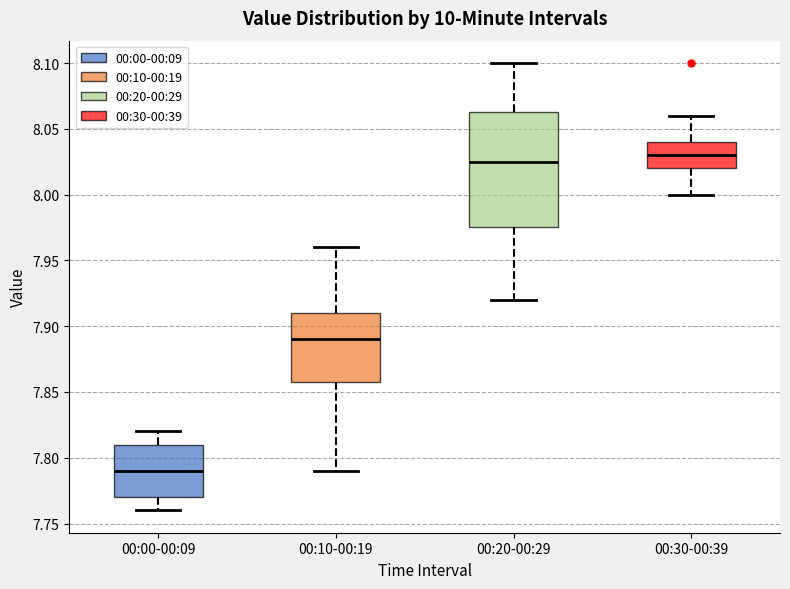

Comparing the boxes themselves (not the whiskers), which one is the tallest?

00:20-00:29